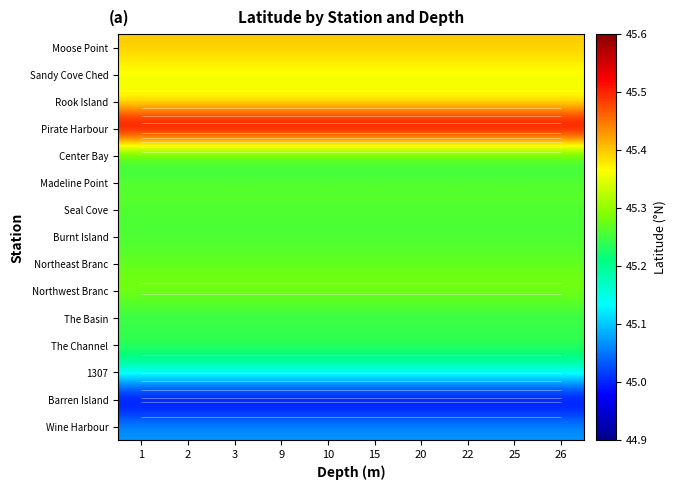

At which label does Madeline Point reach its minimum?

1